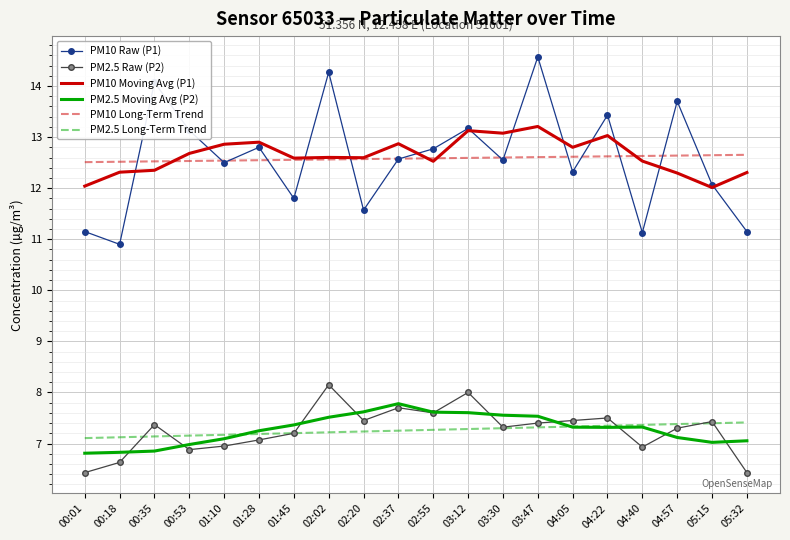

What position from the right is 02:55?

10